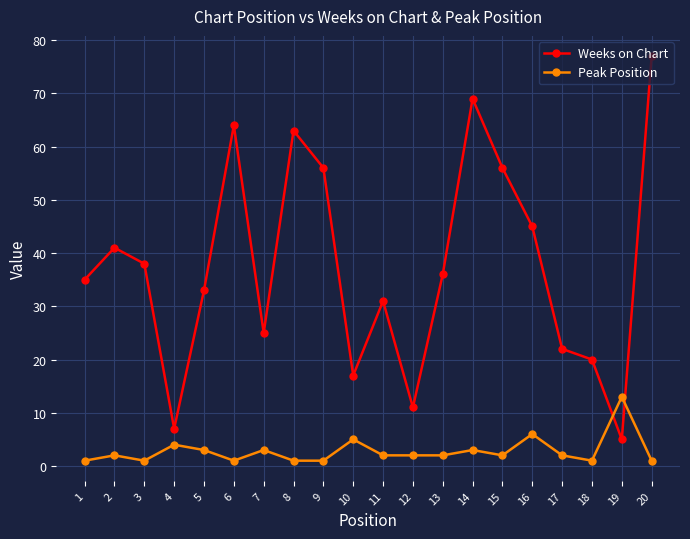

How many times do Peak Position and Weeks on Chart cross each other?

2